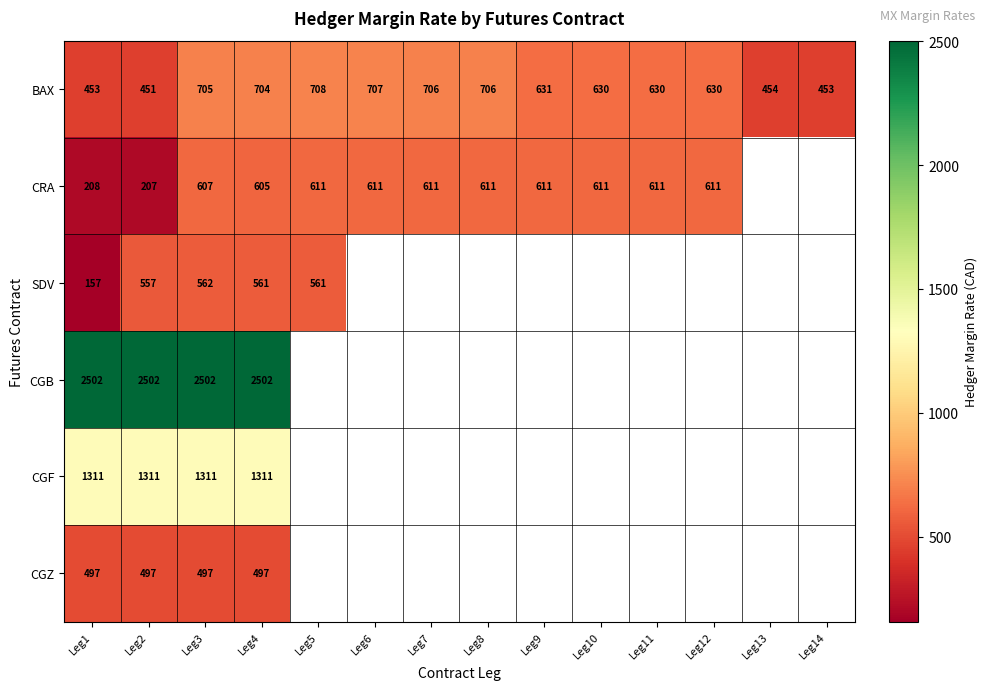

At which label does BAX reach its minimum?

Leg2